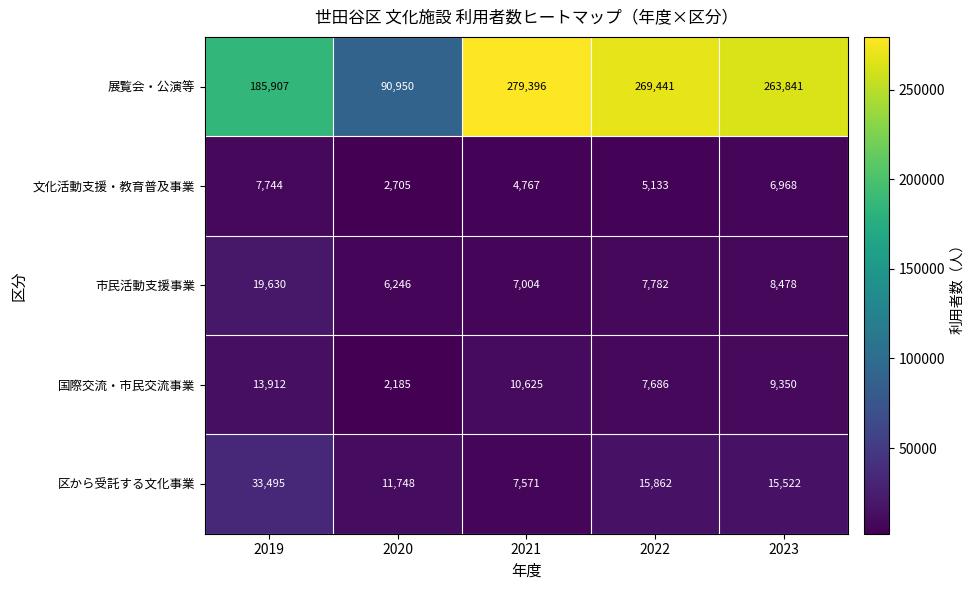

Which series has the largest total across all categories?

展覧会・公演等